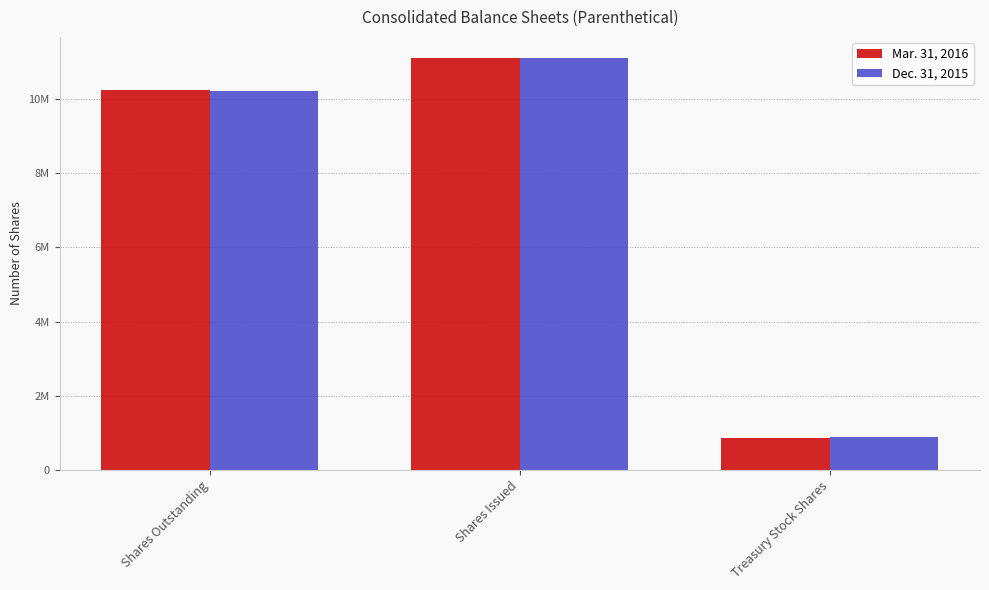

What is the total value across all series at Shares Outstanding?

20466527